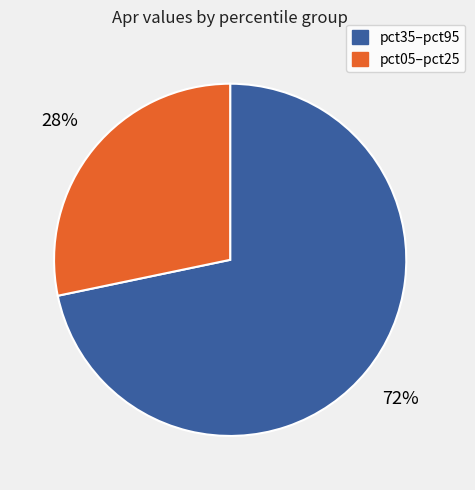

Does any single category account for the majority?

Yes